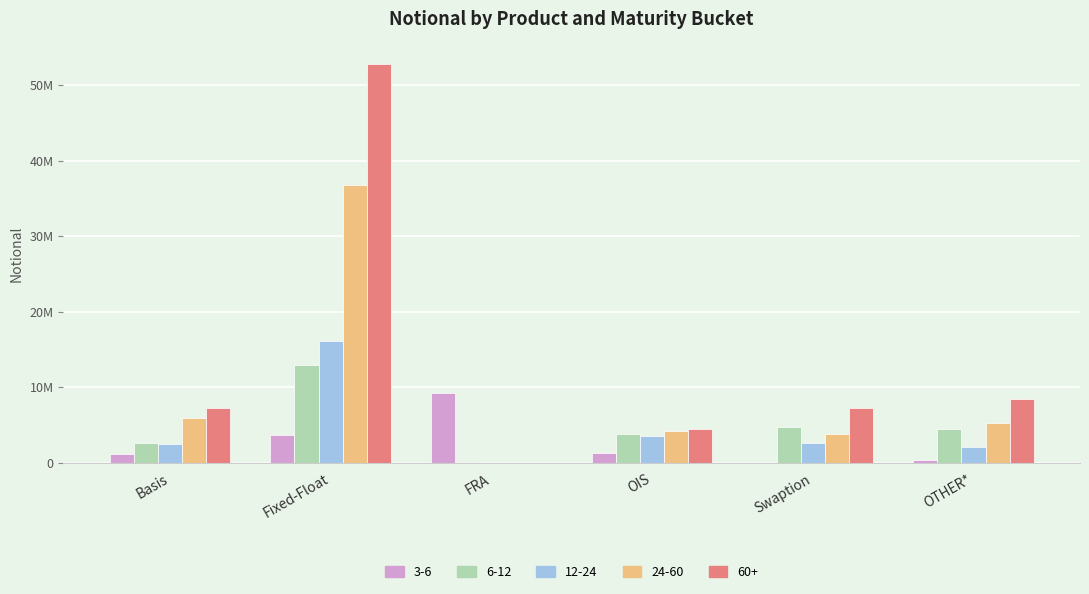

What is the label of the 2nd bar from the right?

Swaption